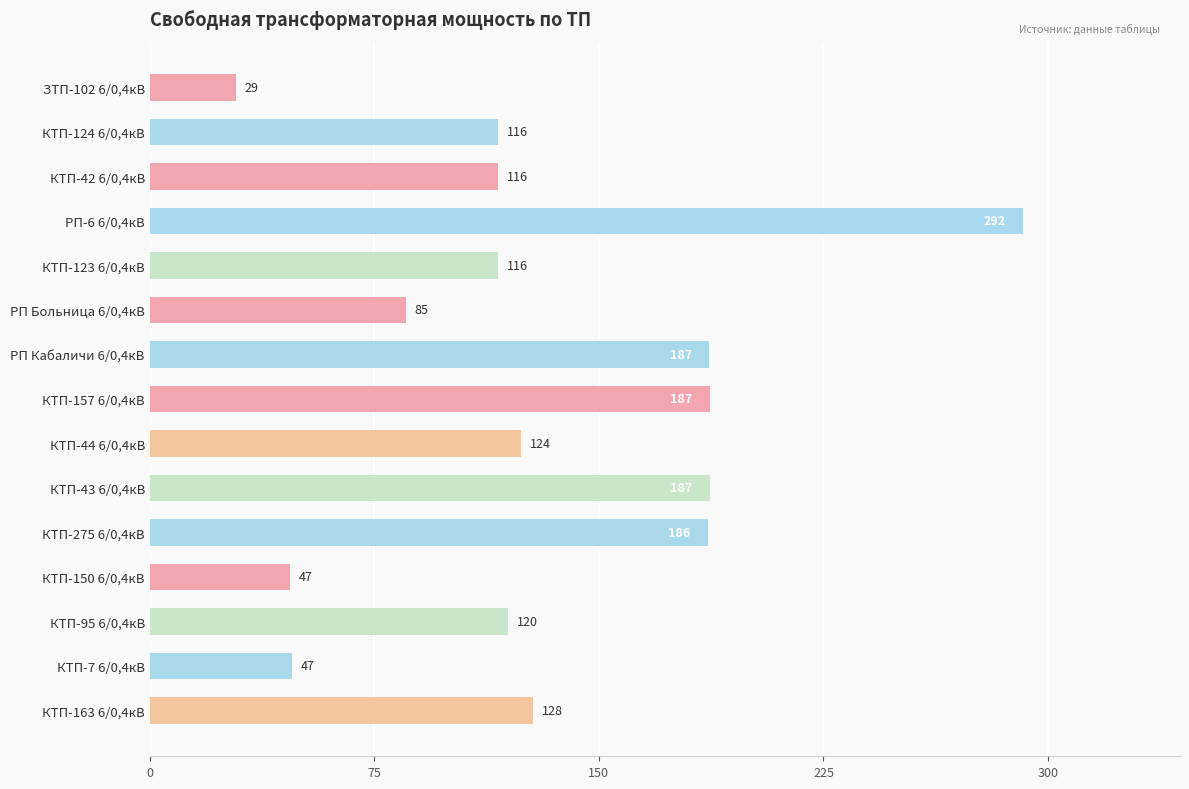

What is the value of the 8th bar from the top?

186.9